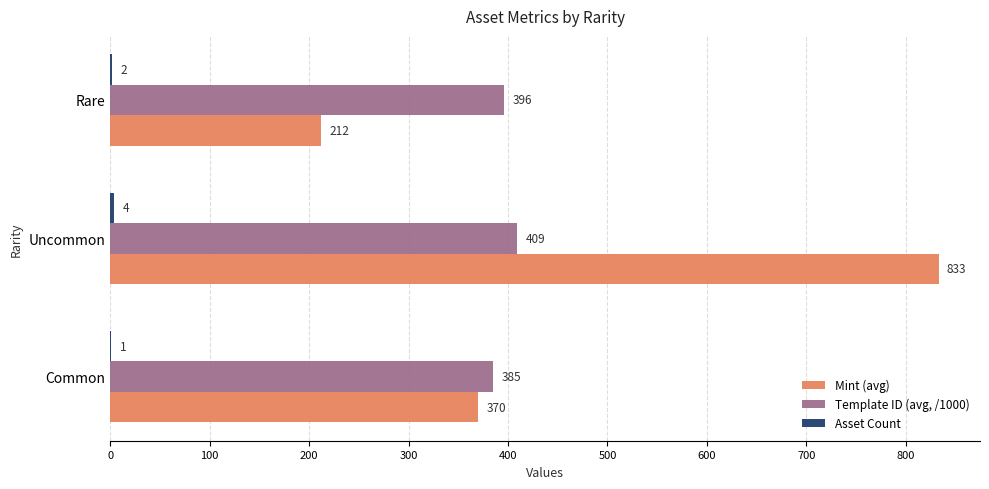

Which series has the largest total across all categories?

Mint (avg)